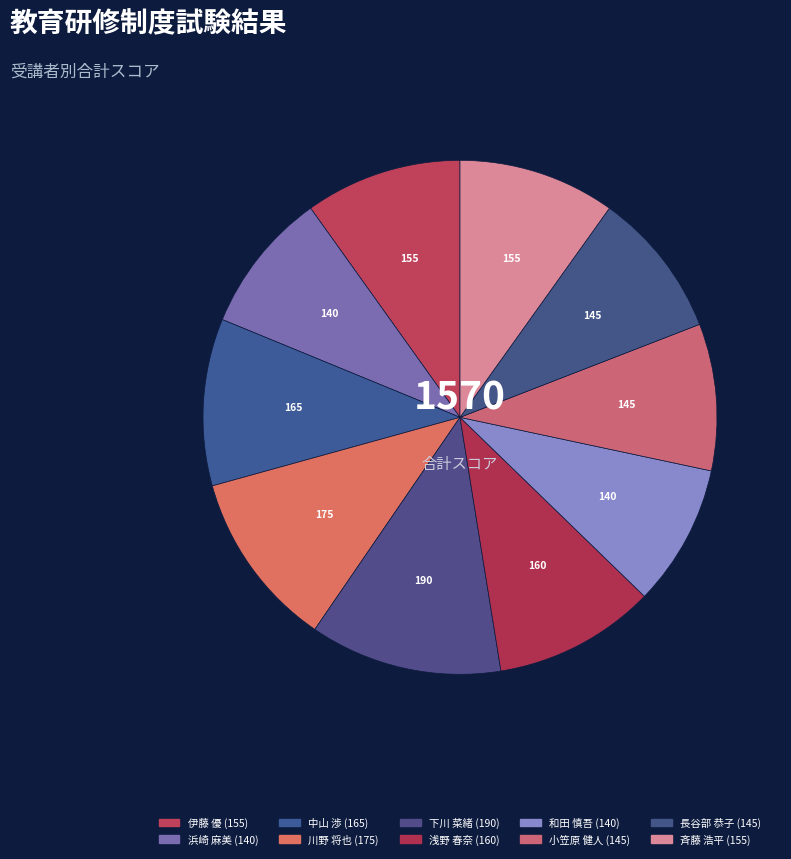

The 川野 将也 slice represents 11% of the pie. True or false?

True